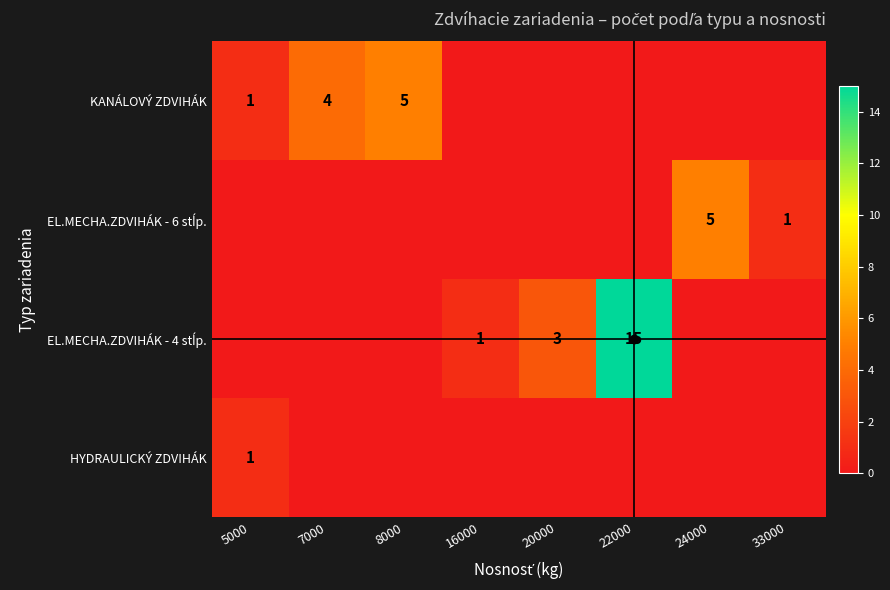

The value of KANÁLOVÝ ZDVIHÁK at 8000 is 5. True or false?

True